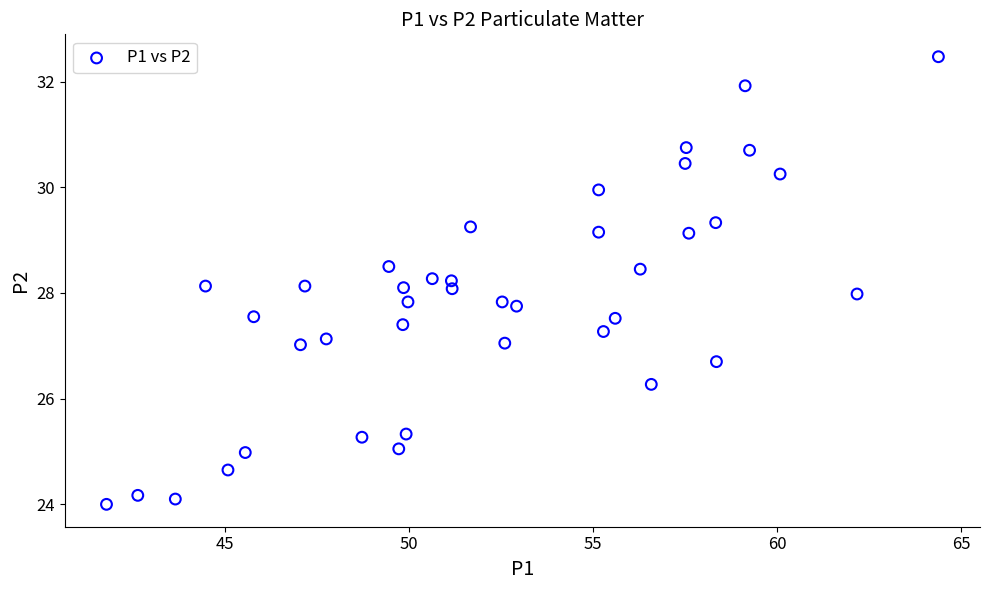

What is the range of X values (max minus min)?

22.6